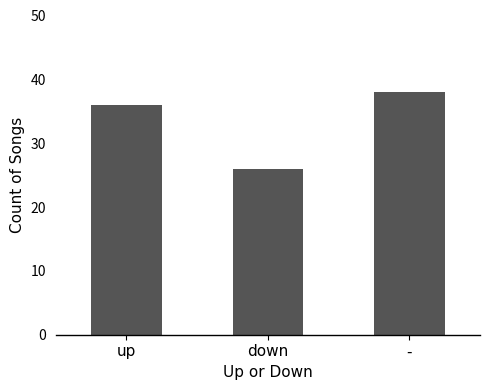

Reading left to right, list all the values displayed in this chart.

up=36	down=26	-=38